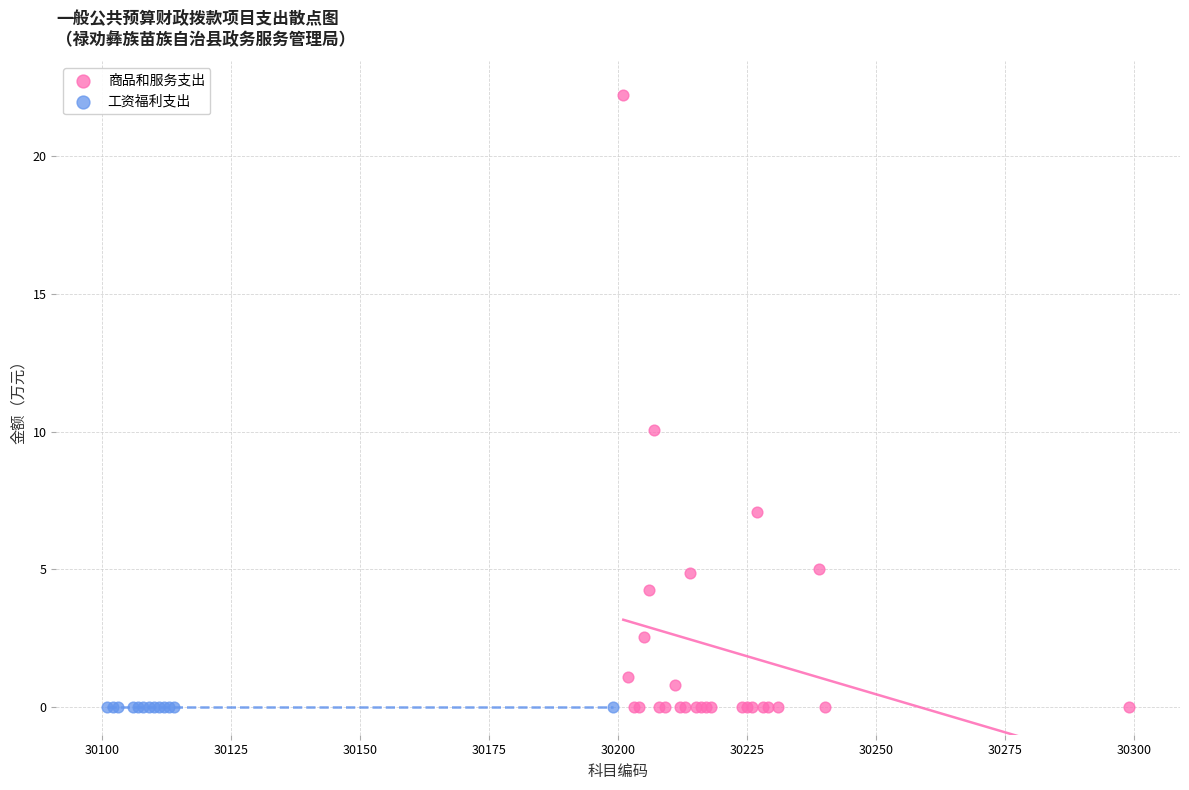

Which series reaches the maximum Y coordinate?

商品和服务支出